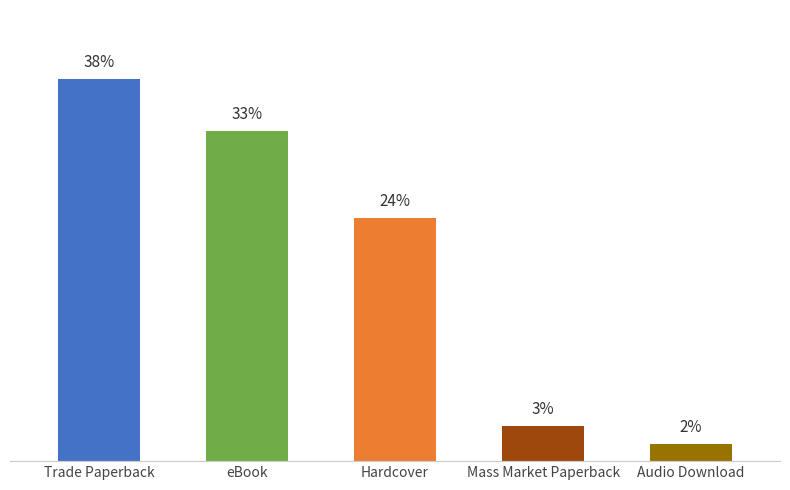

What value does the data have at Trade Paperback?

37.9